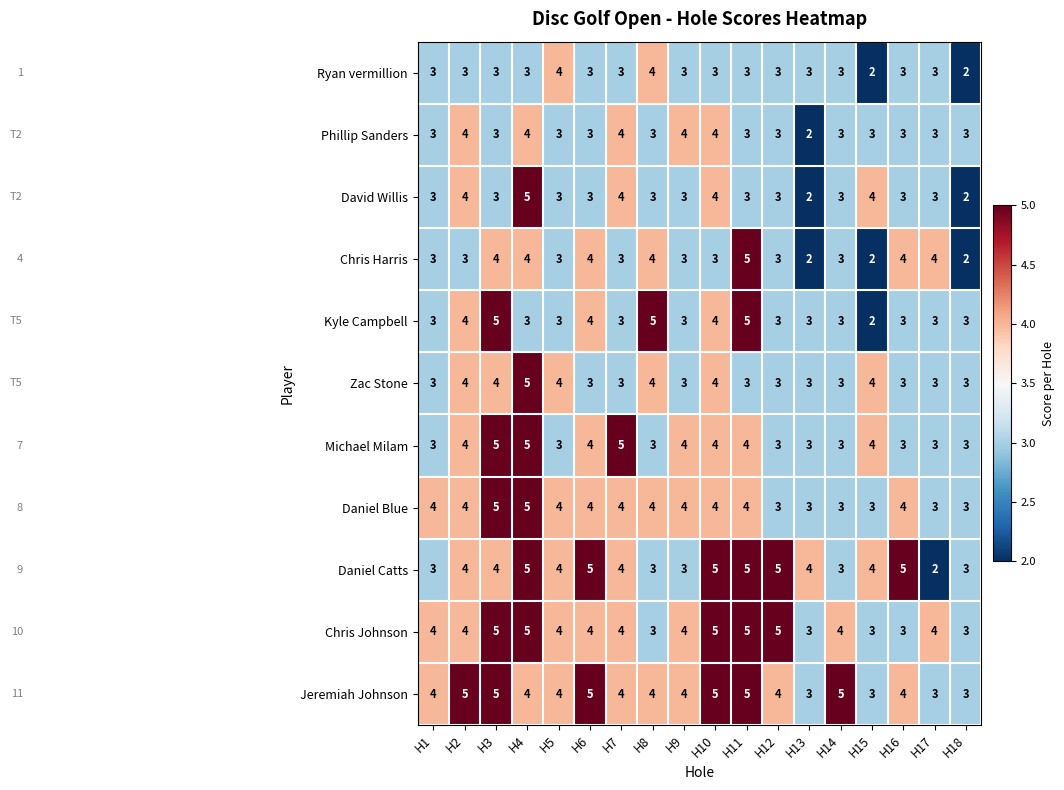

What is the spread (max minus min) of values at H3?

2